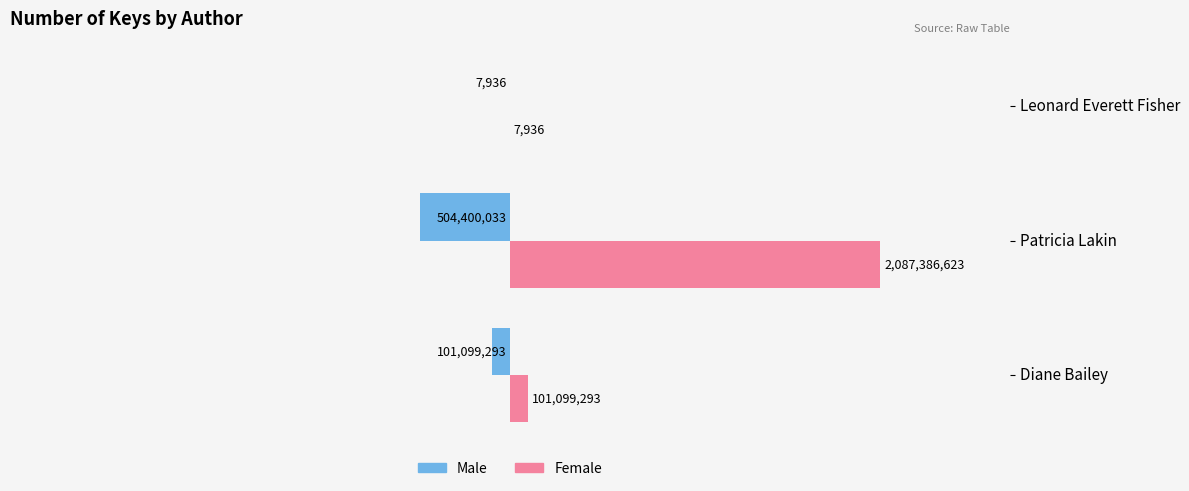

What is the minimum value for Male?

-504400033